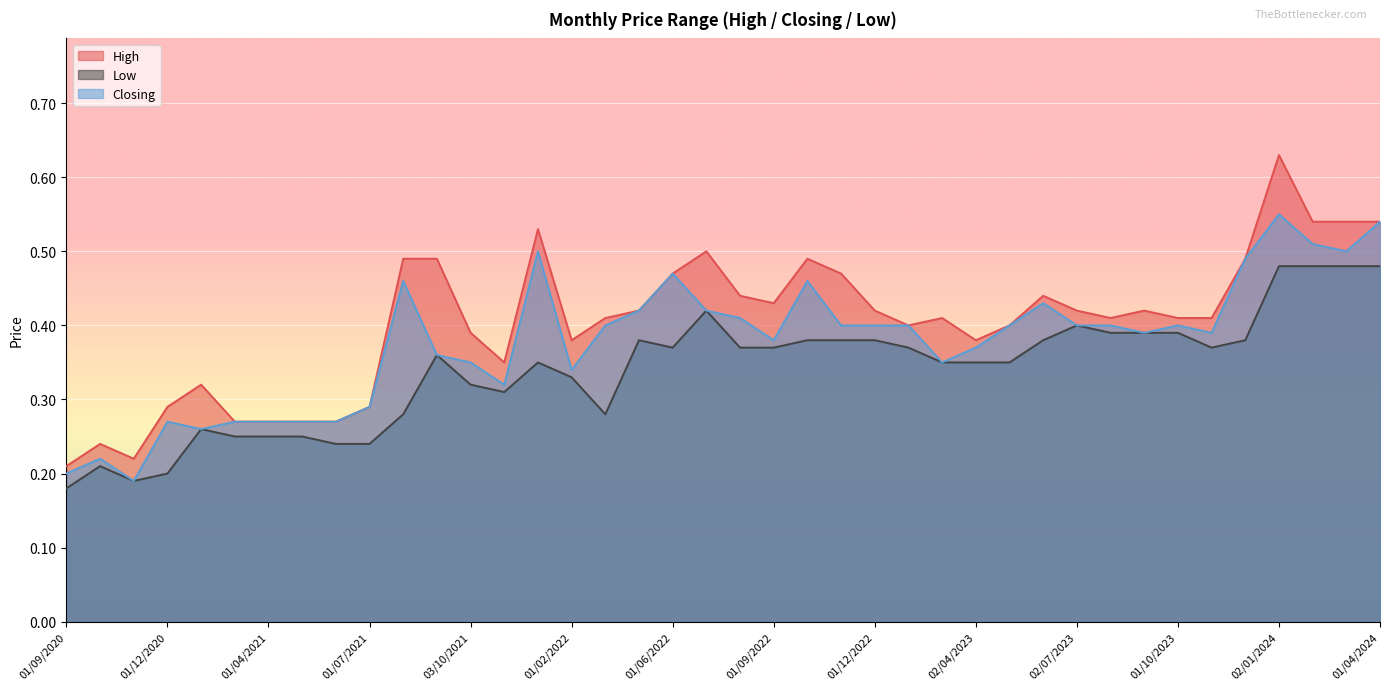

Which has a higher value, 02/04/2023 or 01/02/2021?

02/04/2023